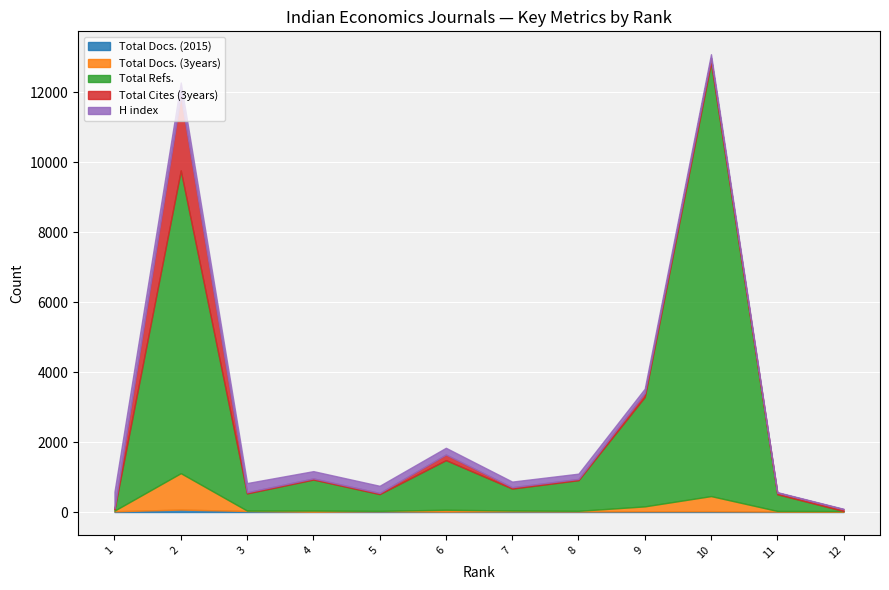

At which category does Total Docs. (3years) reach its first local valley?

3